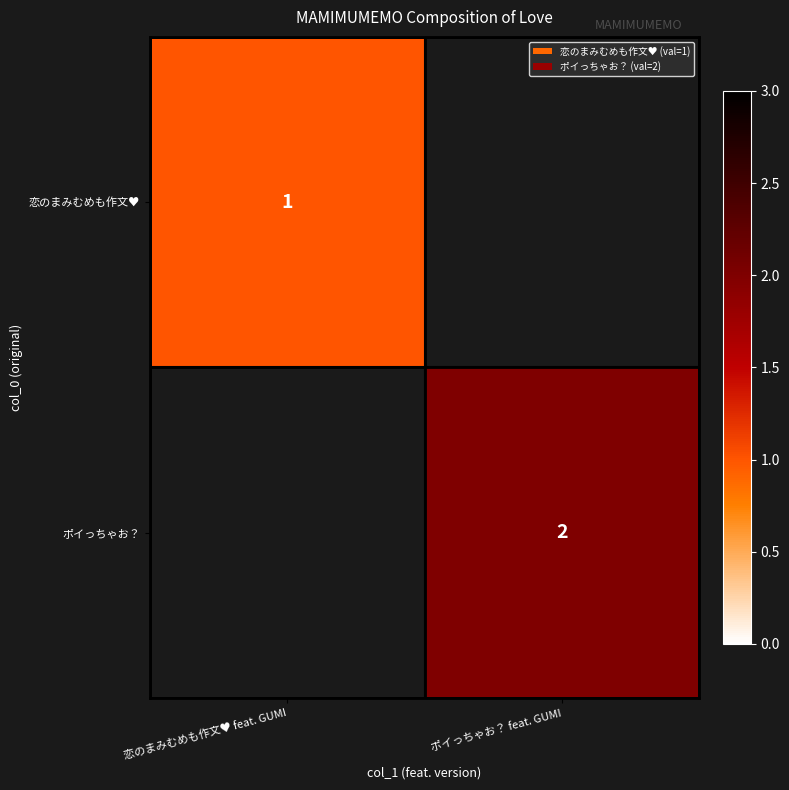

At how many categories does at least one series exceed 1?

1